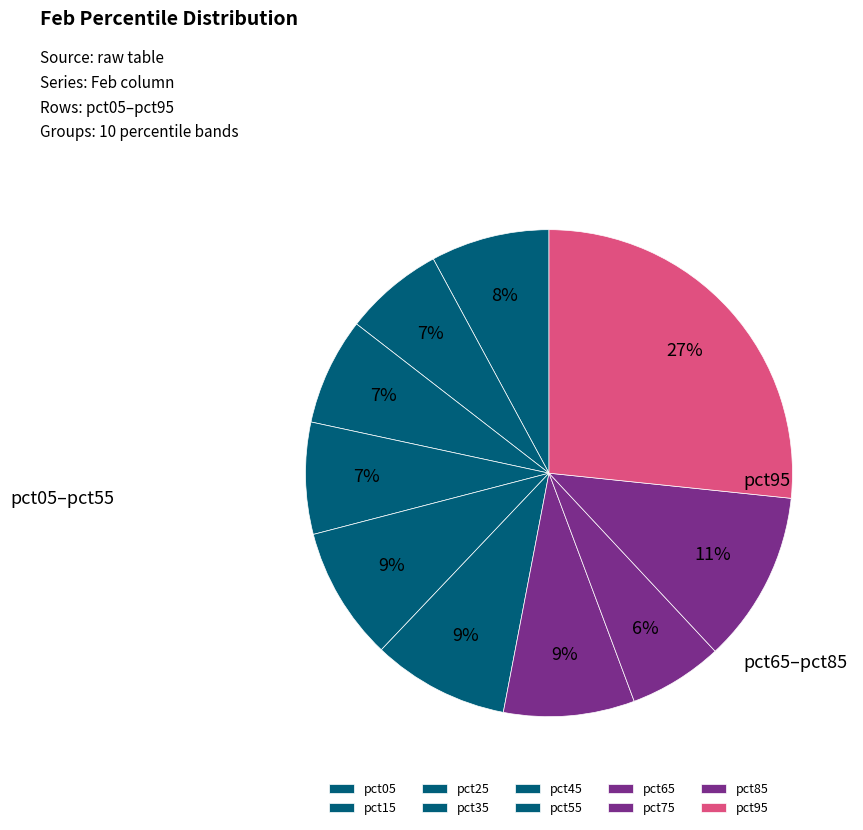

What is the smallest slice in the pie chart?

pct75